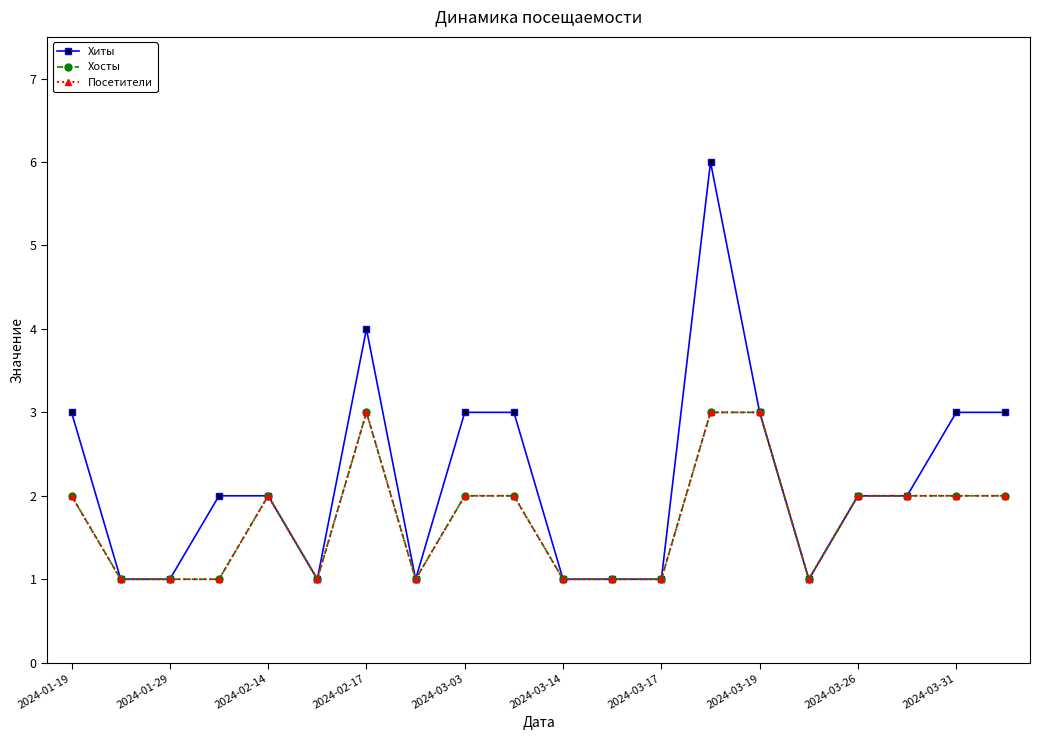

Does the chart have visible grid lines?

No